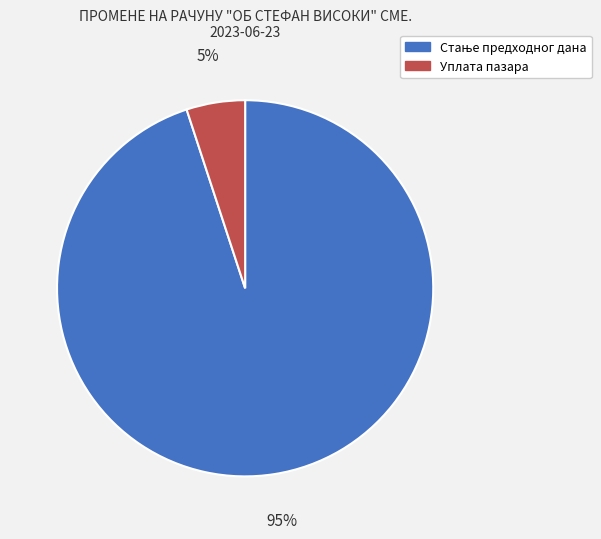

Which slice is the smallest?

Уплата пазара